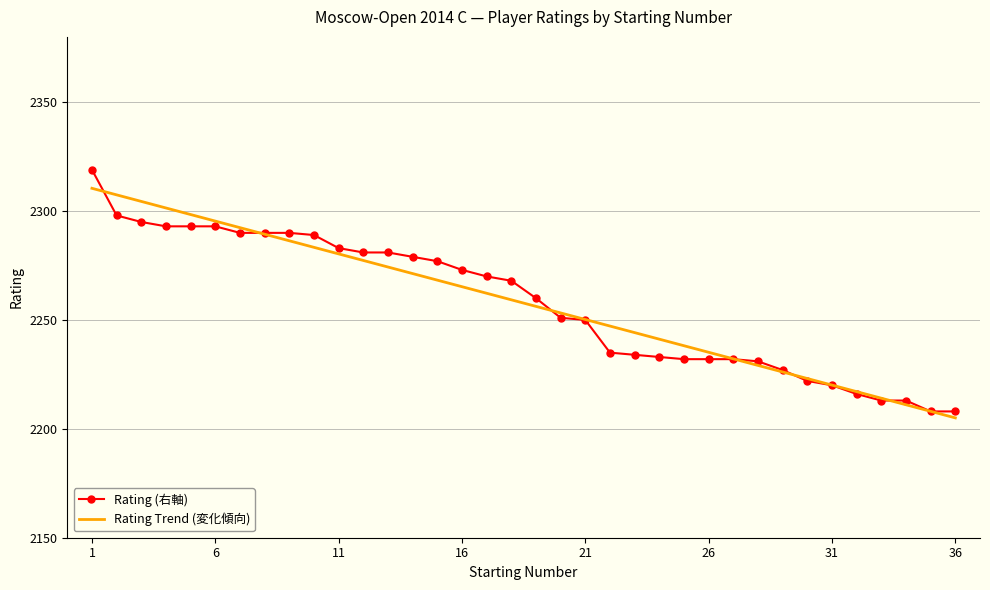

True or false: Rating Trend (変化傾向) has more than 0 interior local peaks.

False